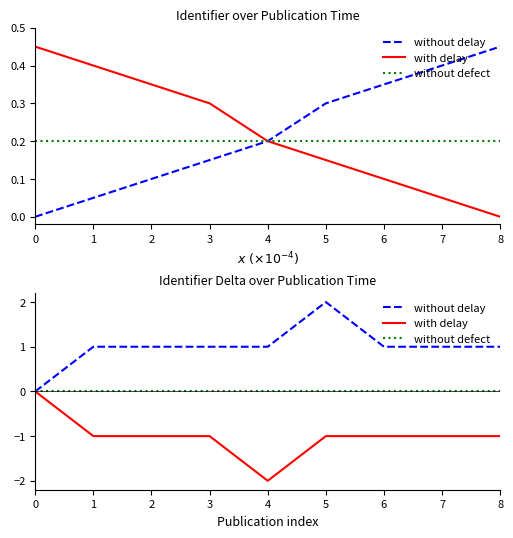

Rank the series by their average value, from highest to lowest.

without delay, without defect, with delay